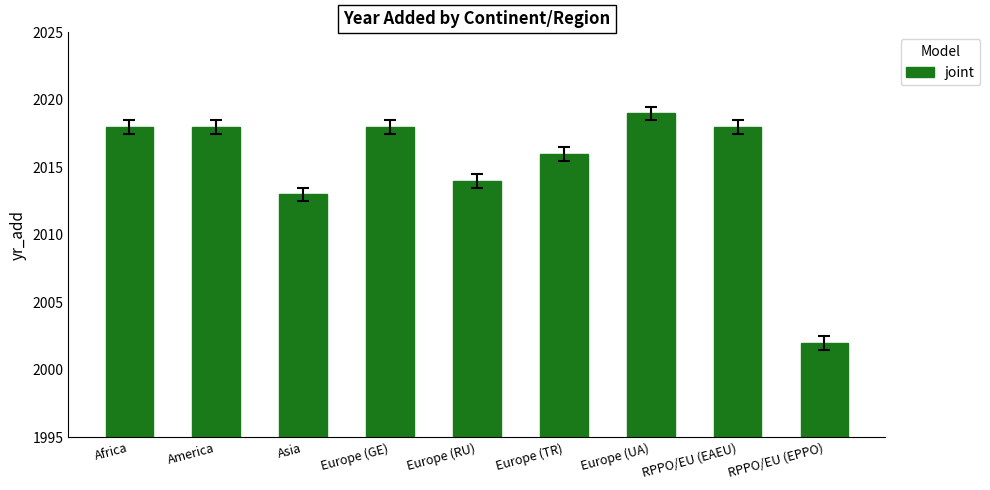

How many bars are there in total?

9